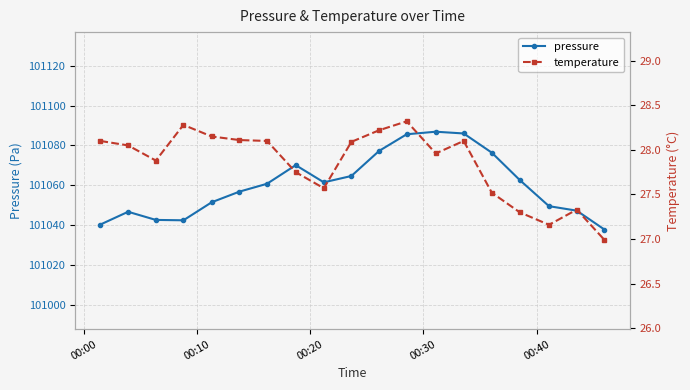

What is the value of the pressure point at the 3rd from the left?

101042.6